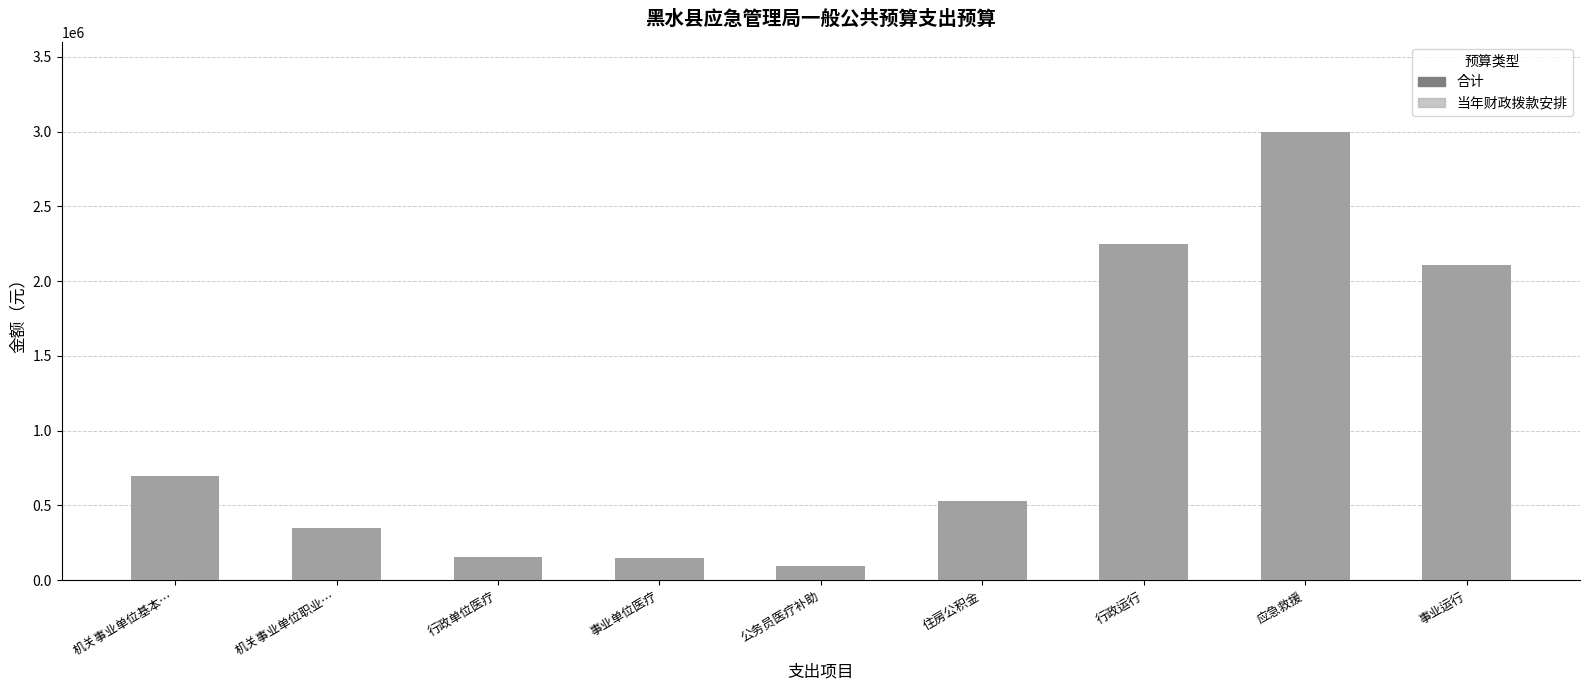

Is it true that 合计 equals 3995080.5 at 应急救援?

False